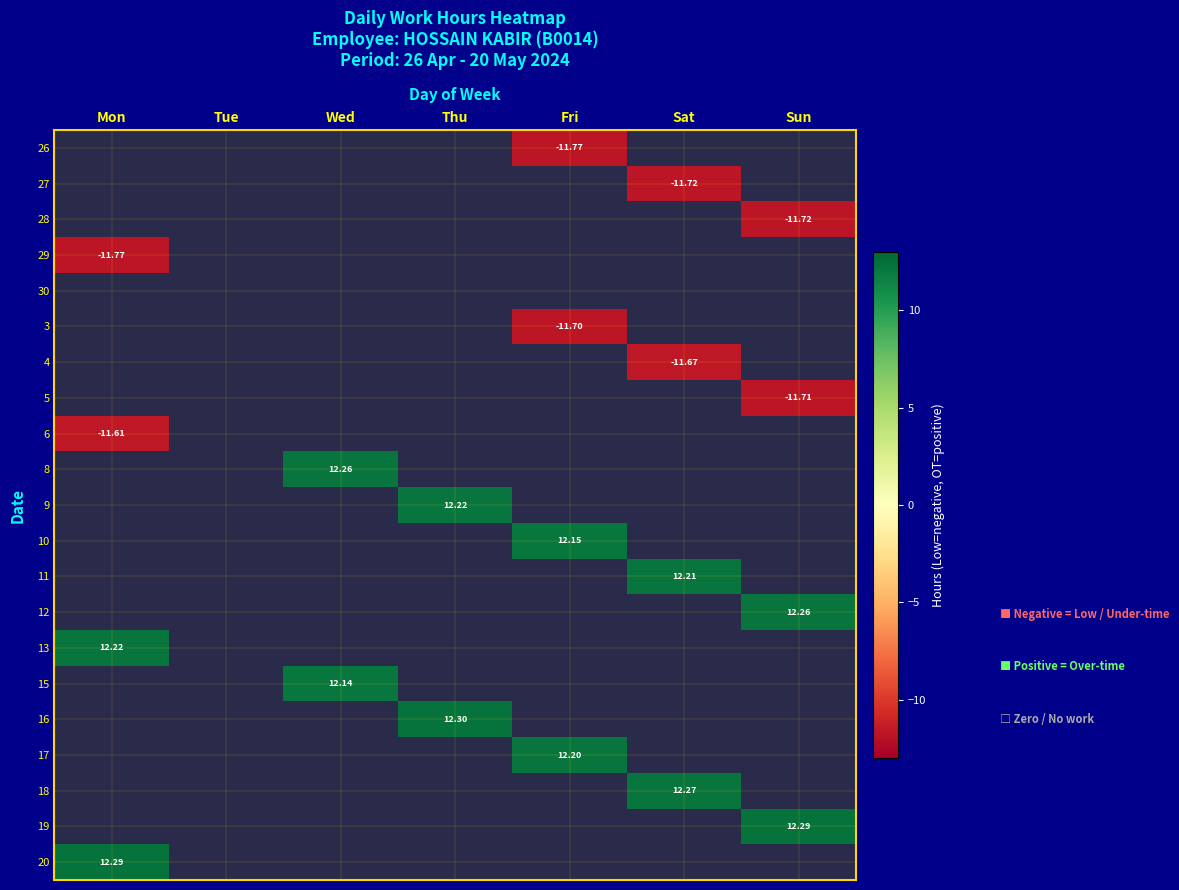

How many values in the 12 series exceed 0?

1